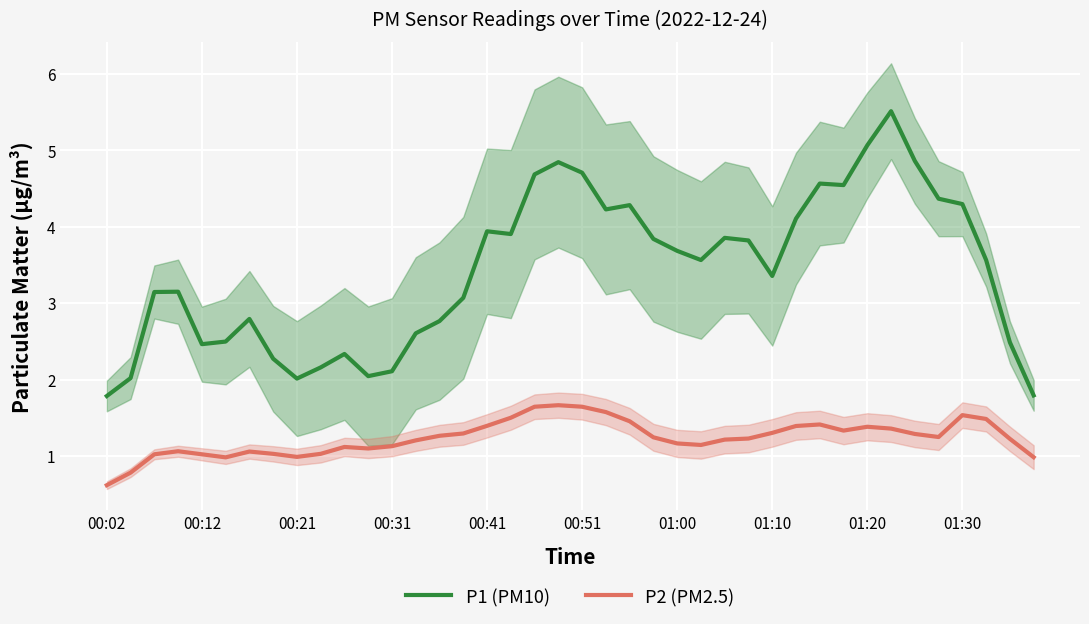

True or false: P1 (PM10) has a value of 2.8 at 14.

True